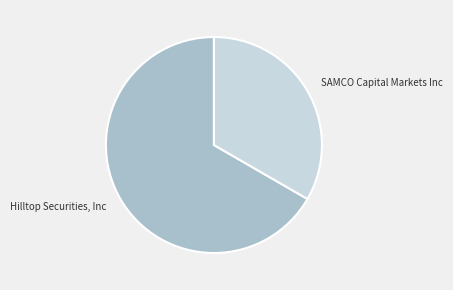

True or false: SAMCO Capital Markets Inc accounts for 28% of the total.

False